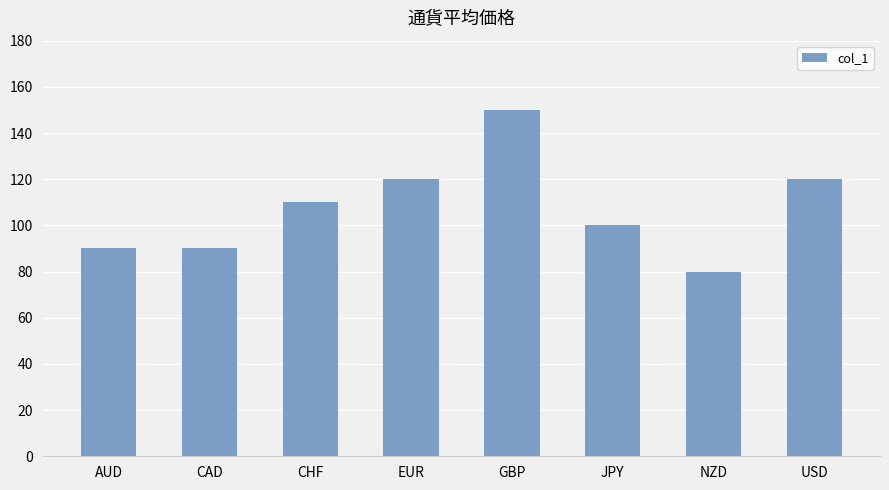

What is the average value?

108